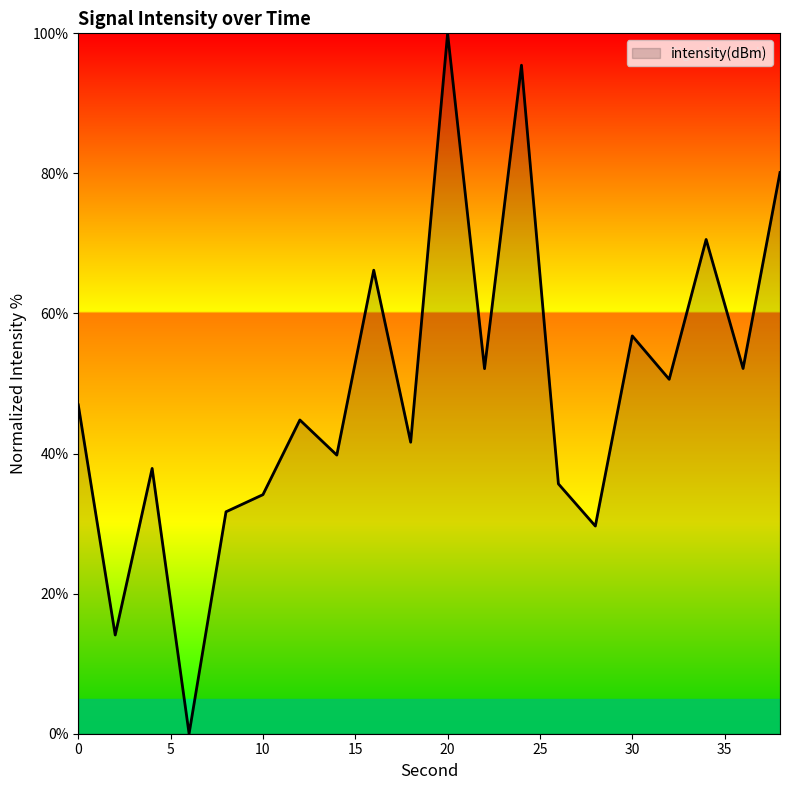

What is the maximum value shown in the chart?

100.0